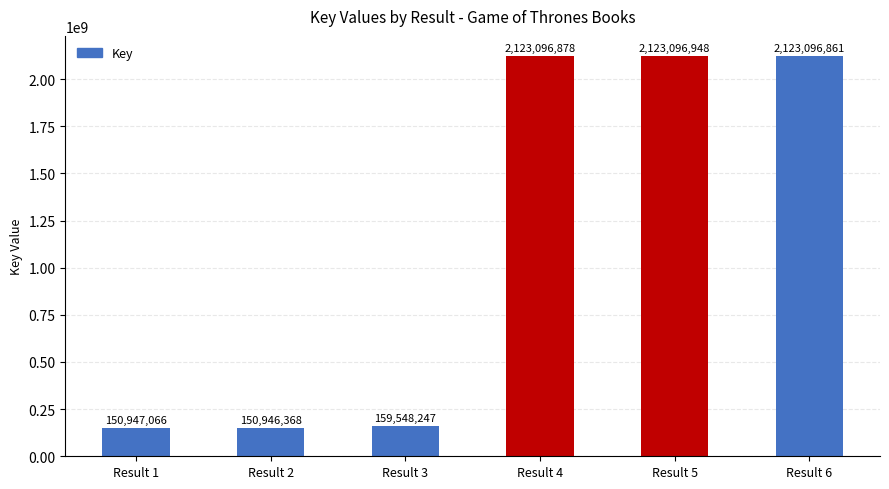

The chart shows a value of 2123096878 at Result 4. True or false?

True